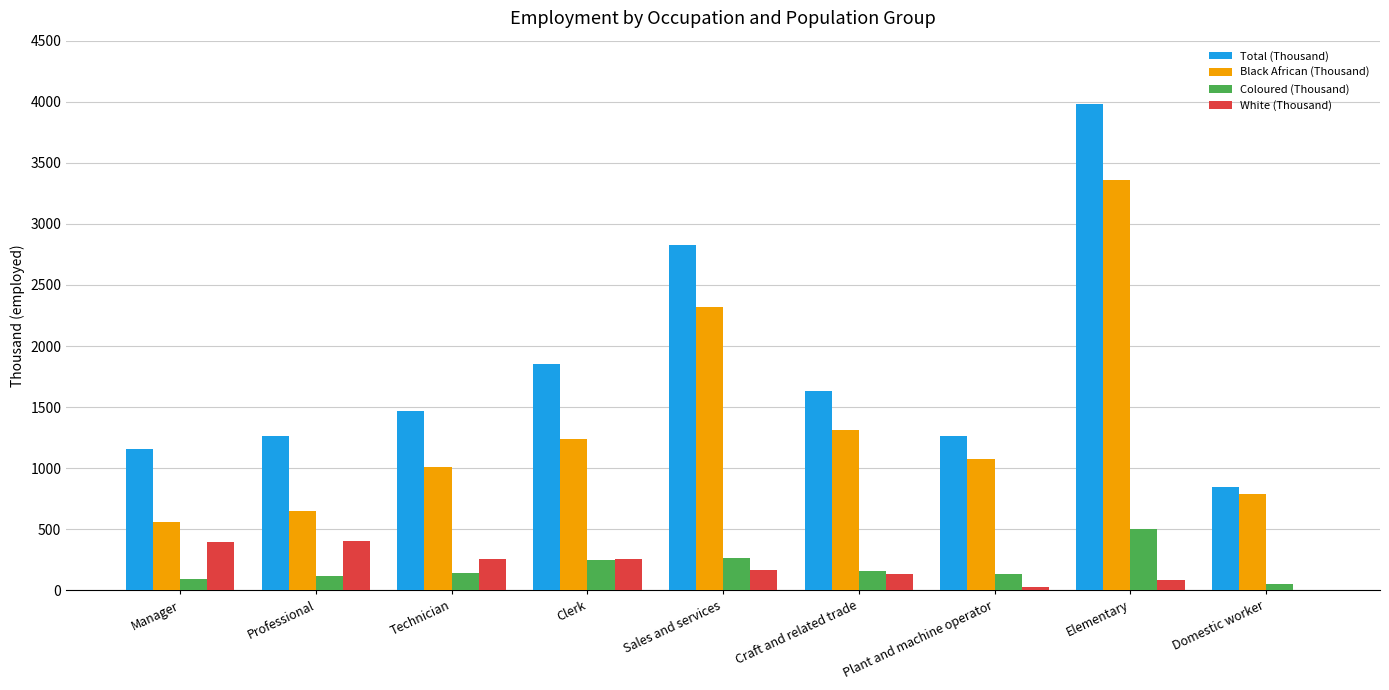

Where does the Black African (Thousand) series first go above 1078?

Clerk